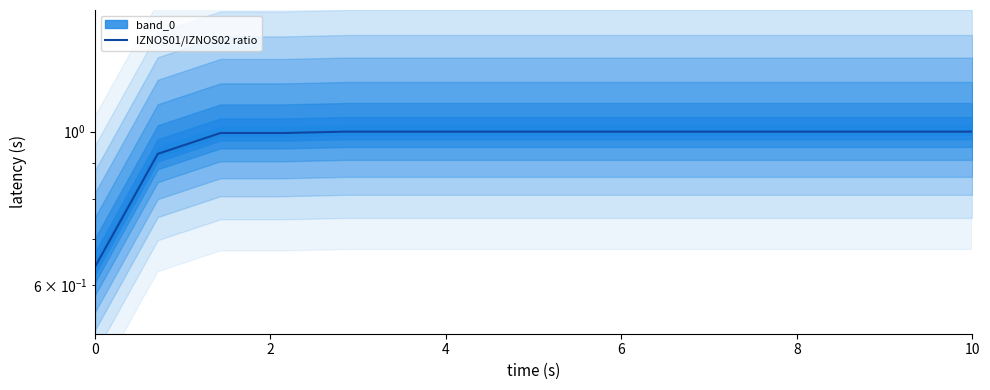

What is the maximum value shown in the chart?

1.0